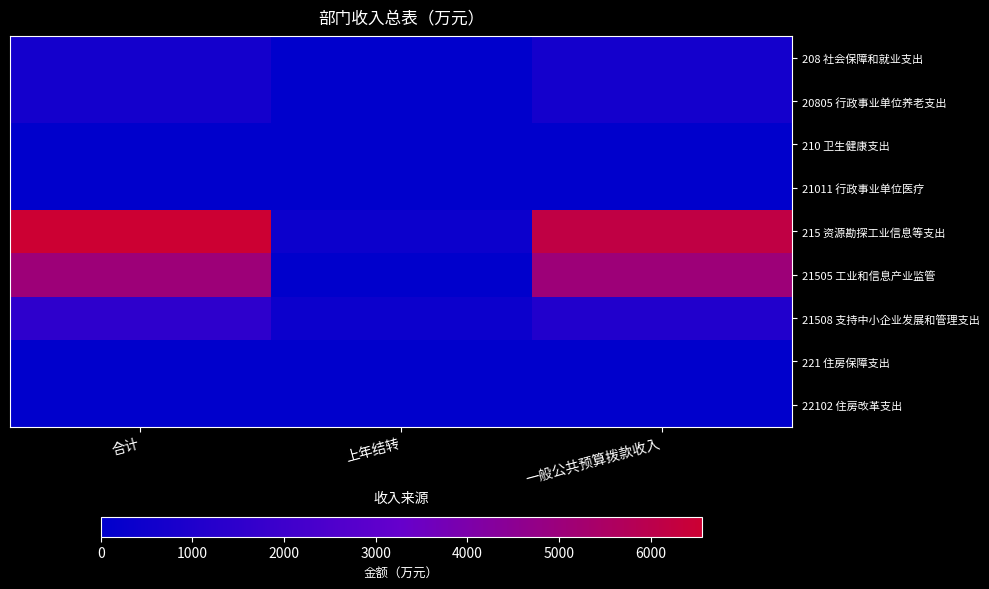

Between 合计 and 一般公共预算拨款收入, which is larger?

合计